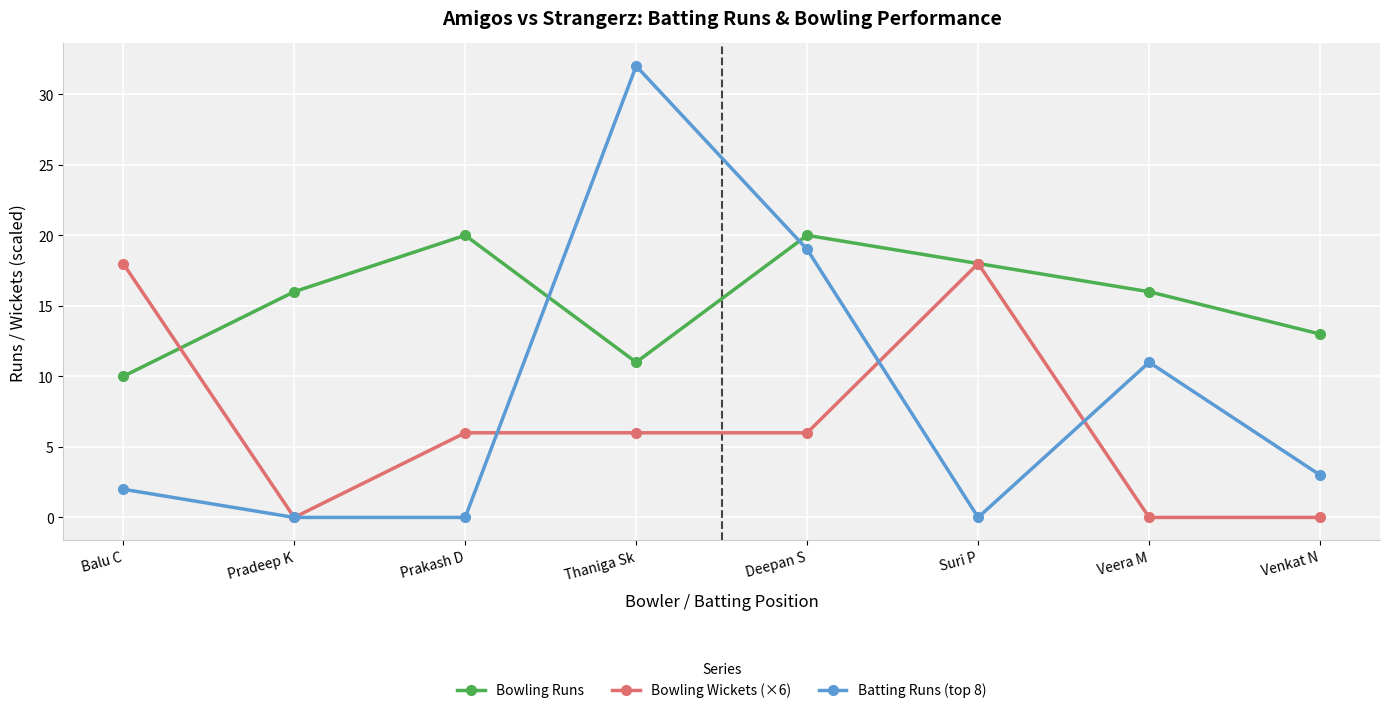

What are all the series names shown in the legend?

Bowling Runs, Bowling Wickets (×6), Batting Runs (top 8)